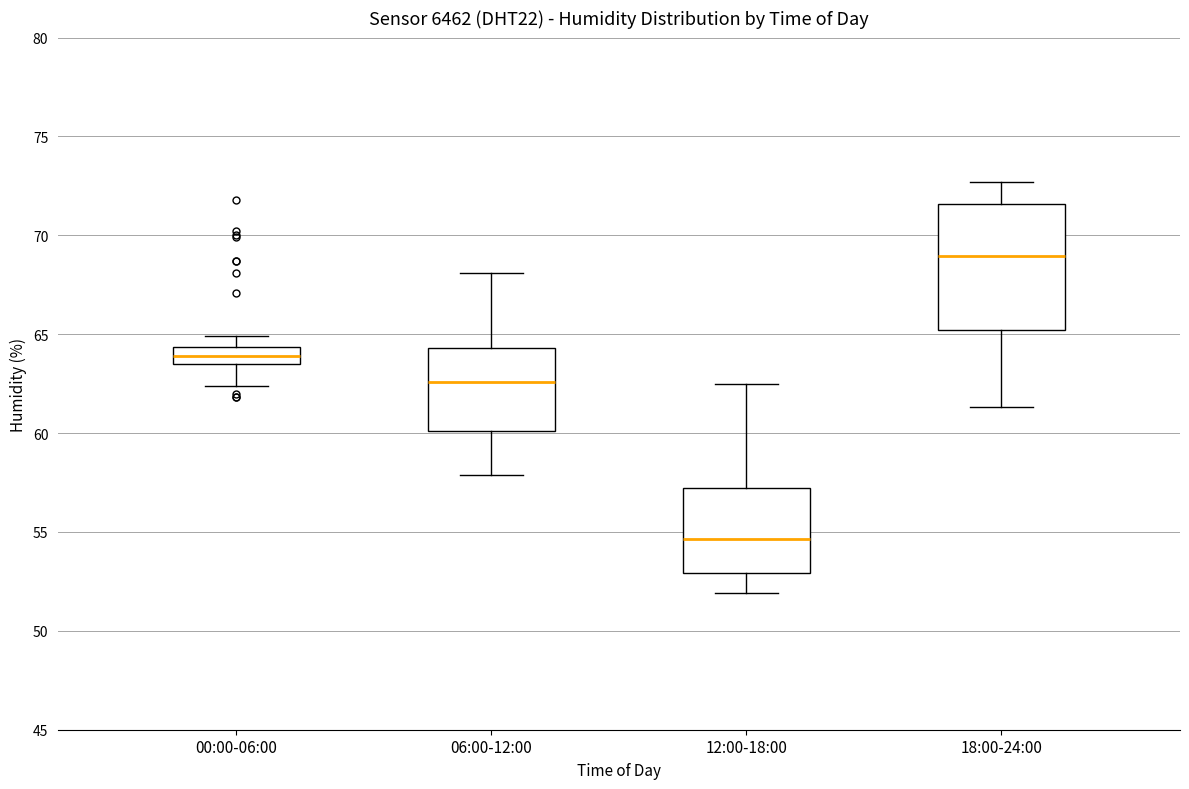

Comparing the boxes themselves (not the whiskers), which one is the tallest?

18:00-24:00